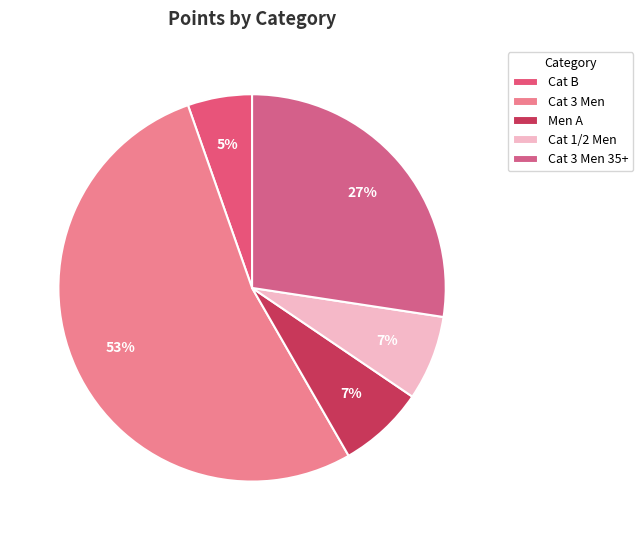

How many slices are in this pie chart?

5